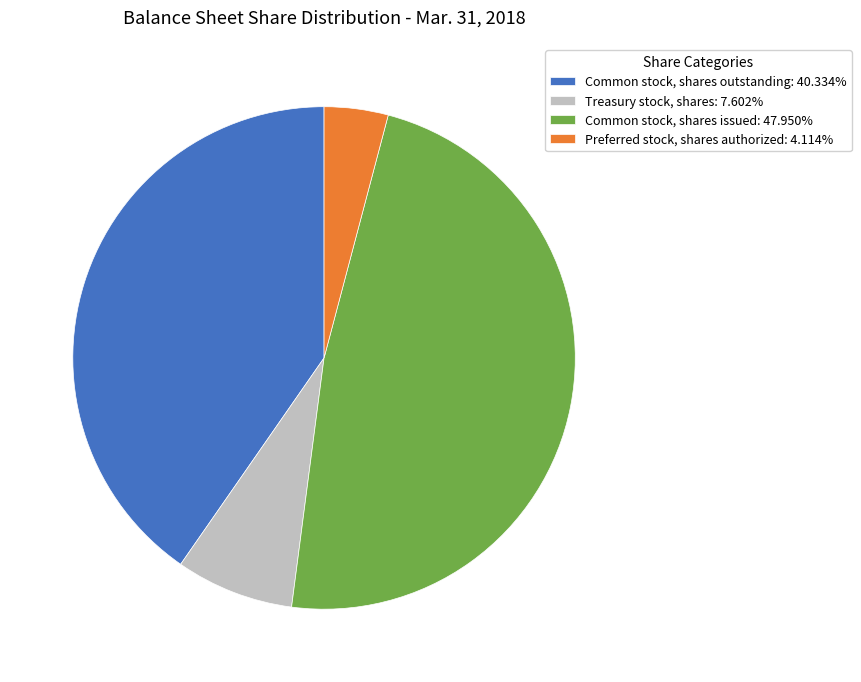

Does Treasury stock, shares: 7.602% represent more than half of the total?

No